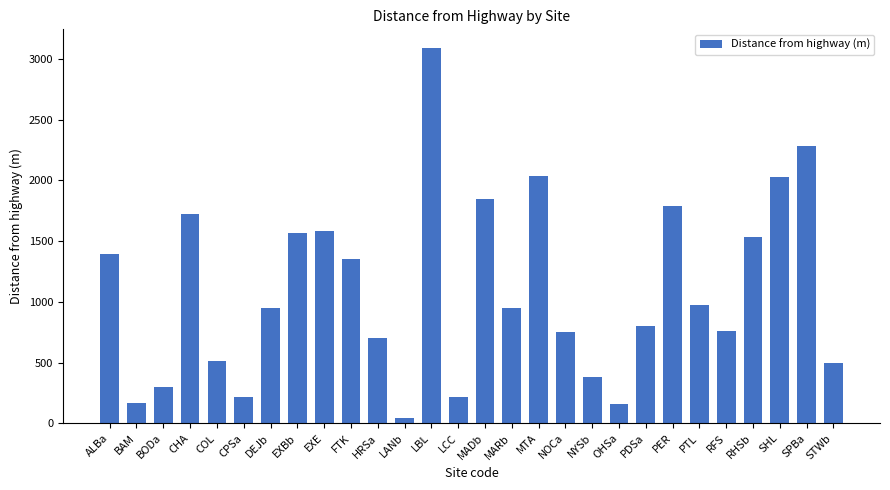

What is the average value?

1093